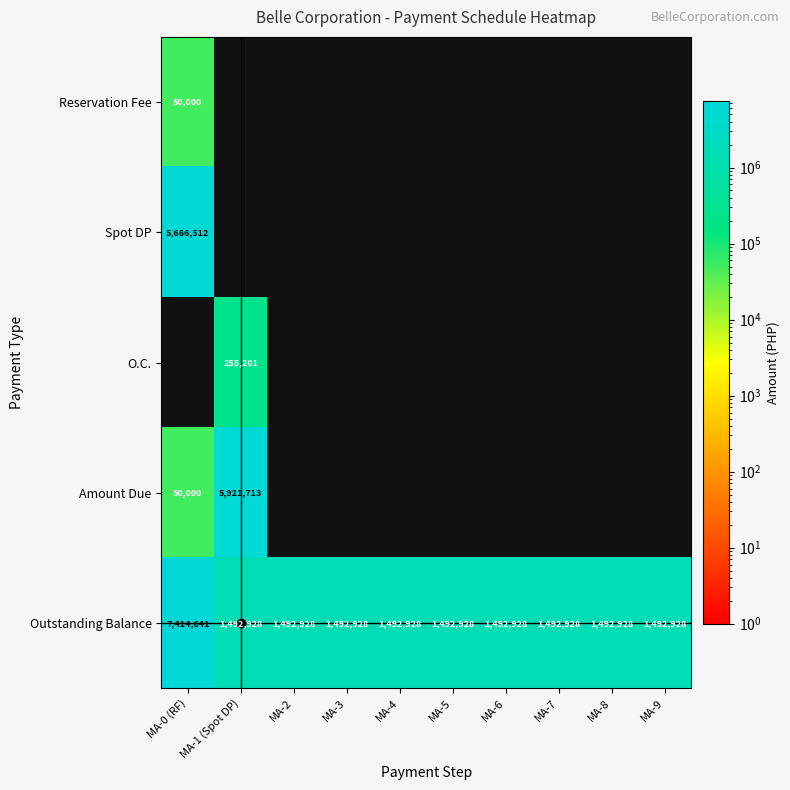

Which category has the highest value in the Outstanding Balance series?

MA-0 (RF)